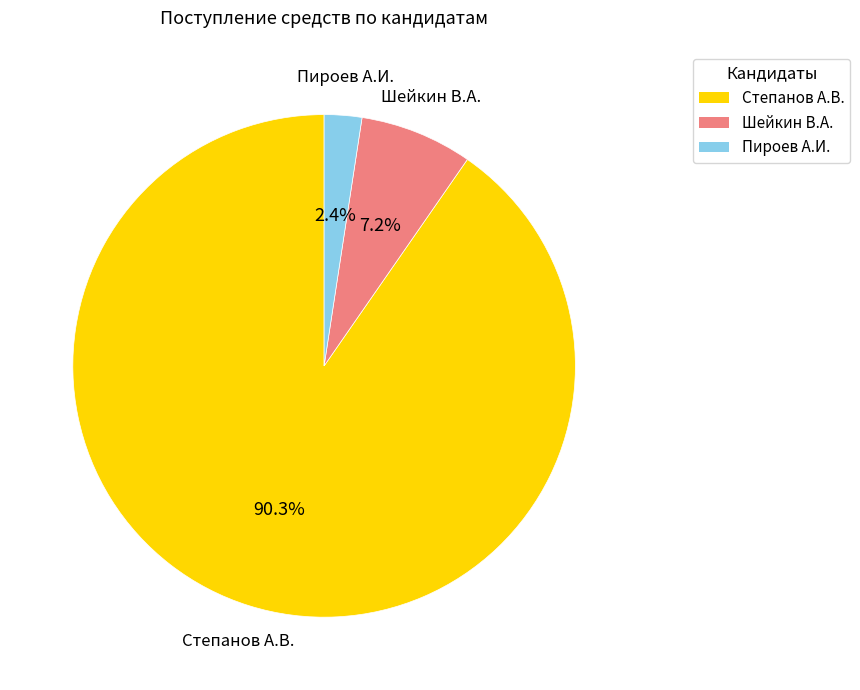

Does any single category account for the majority?

Yes